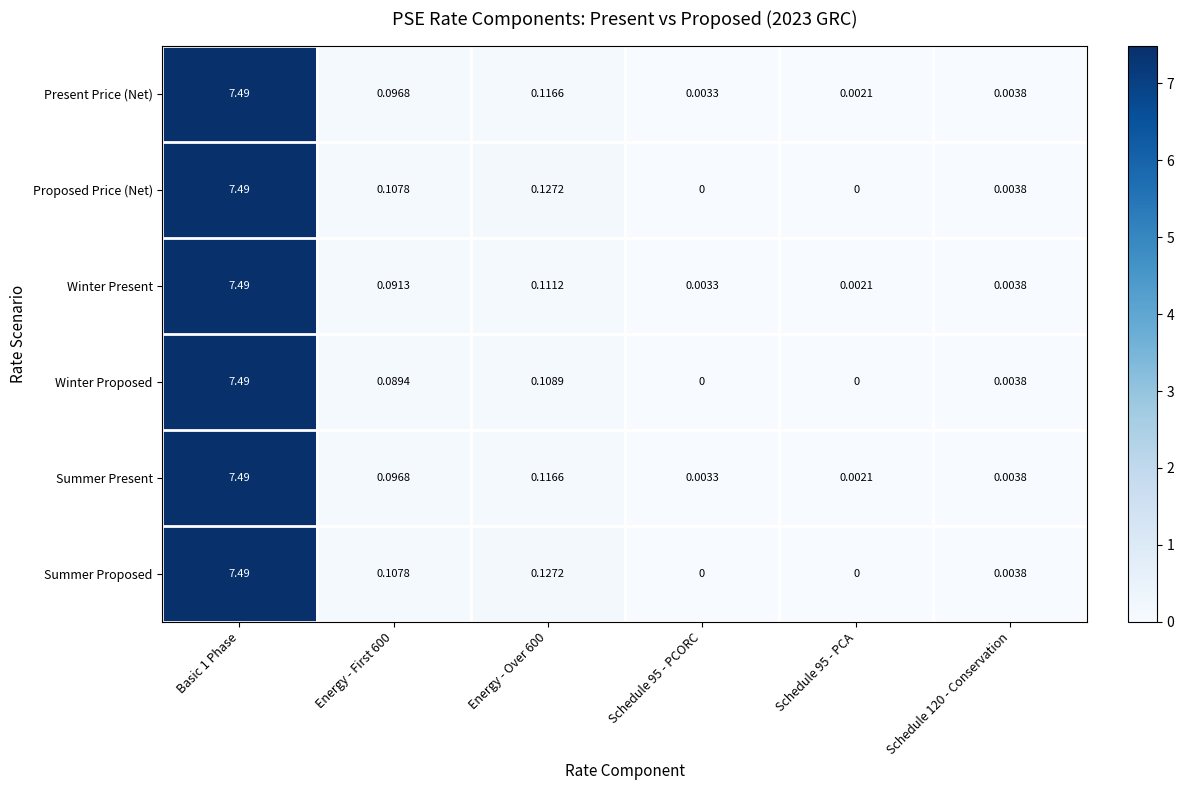

Is the value of Proposed Price (Net) at Schedule 95 - PCORC greater than the value of Summer Proposed at Energy - Over 600?

No